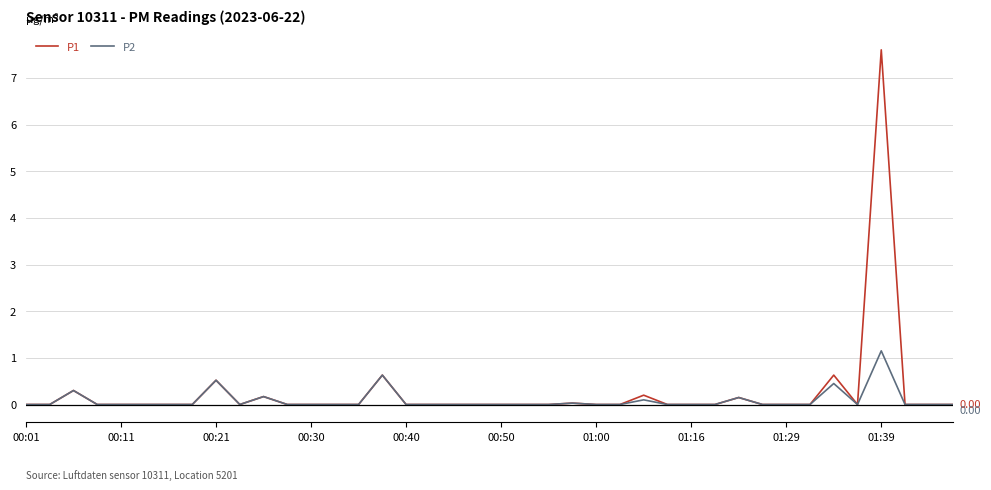

Which series has the largest range (max minus min)?

P1